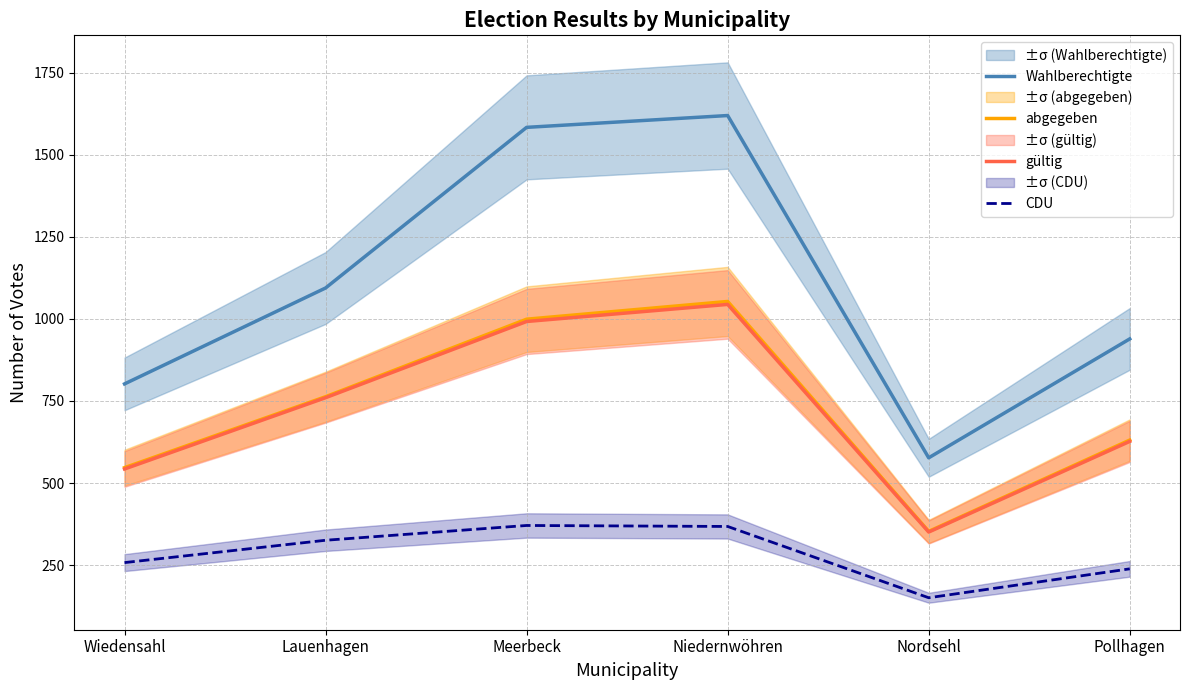

What is the value of the gültig point at the 4th from the left?

1044